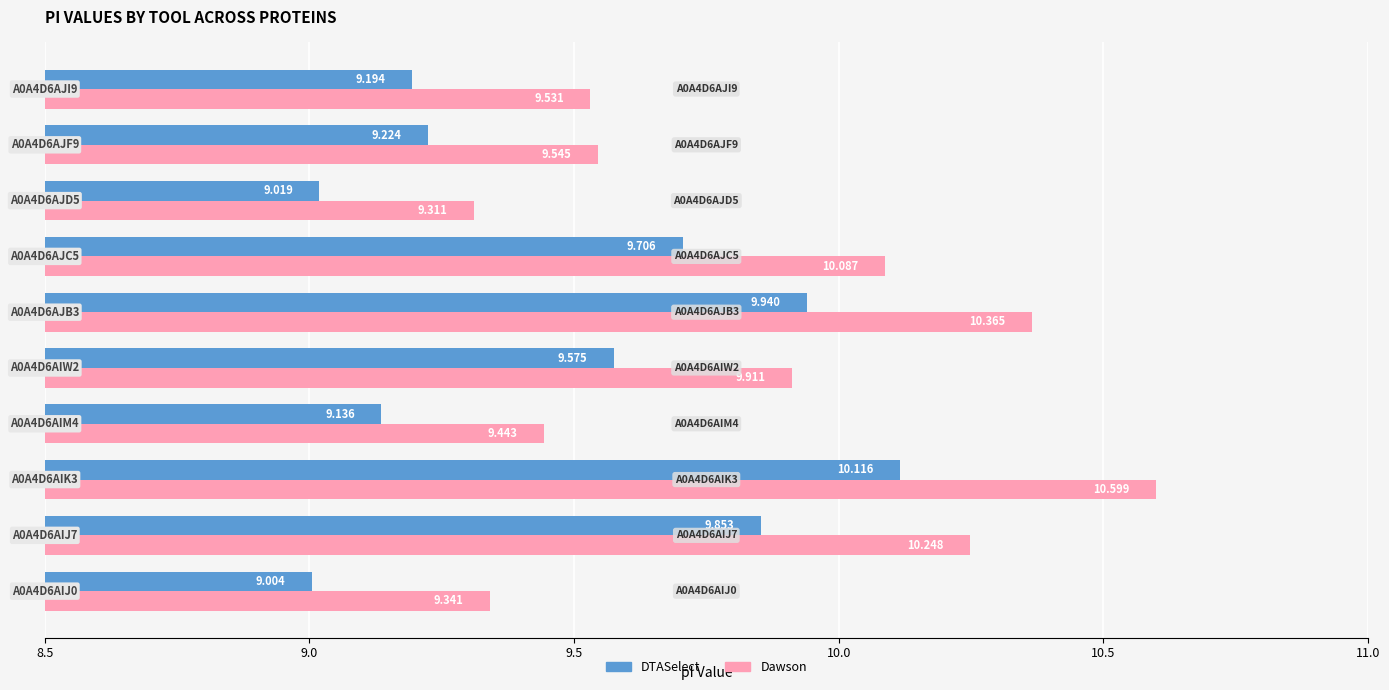

Rank the series by their maximum value, from lowest to highest.

DTASelect, Dawson